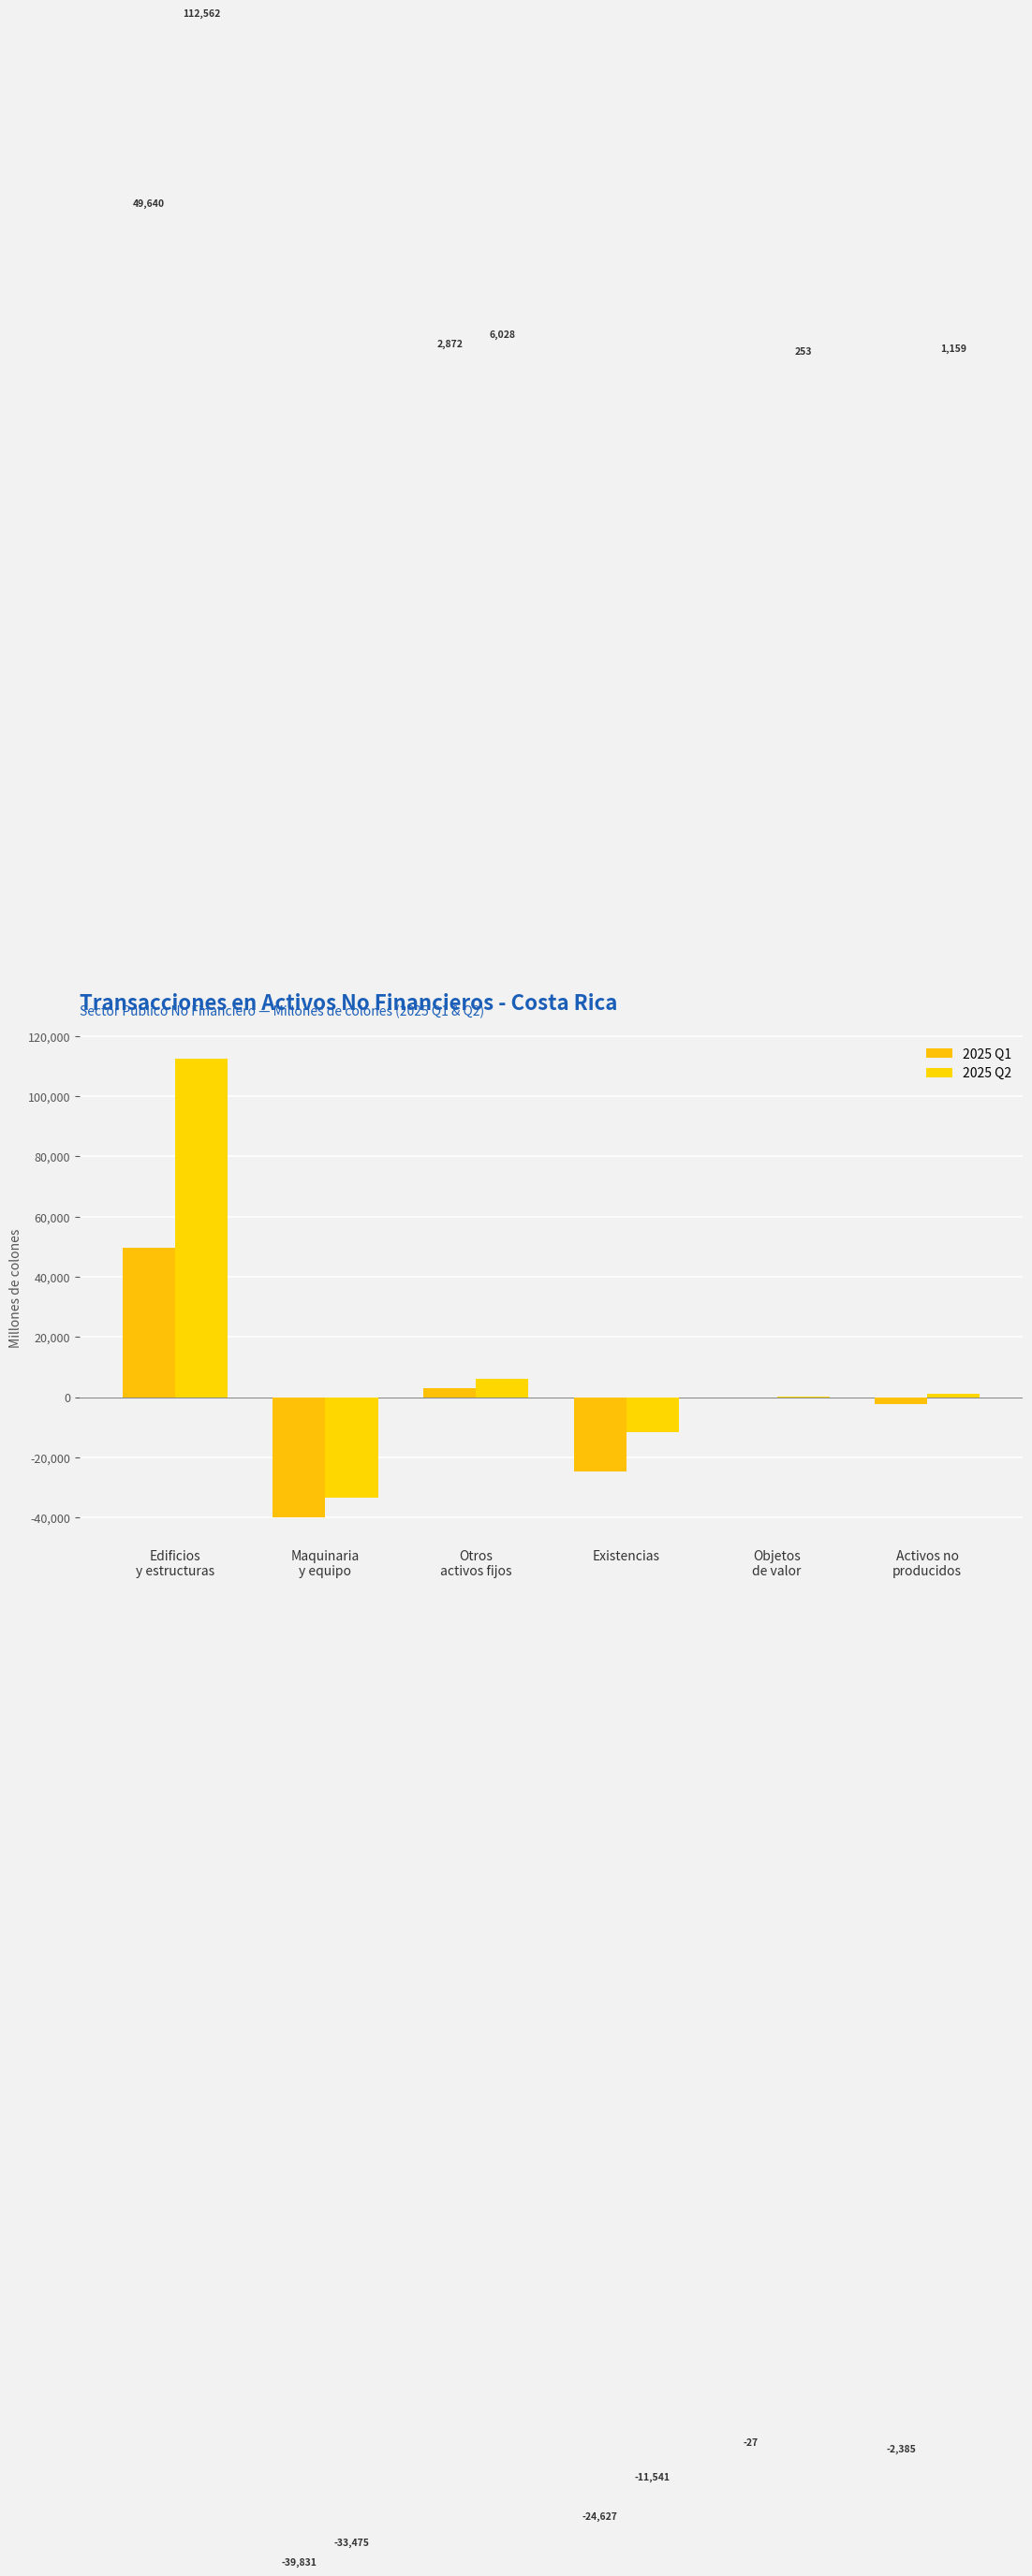

Which series has the largest total across all categories?

2025 Q2